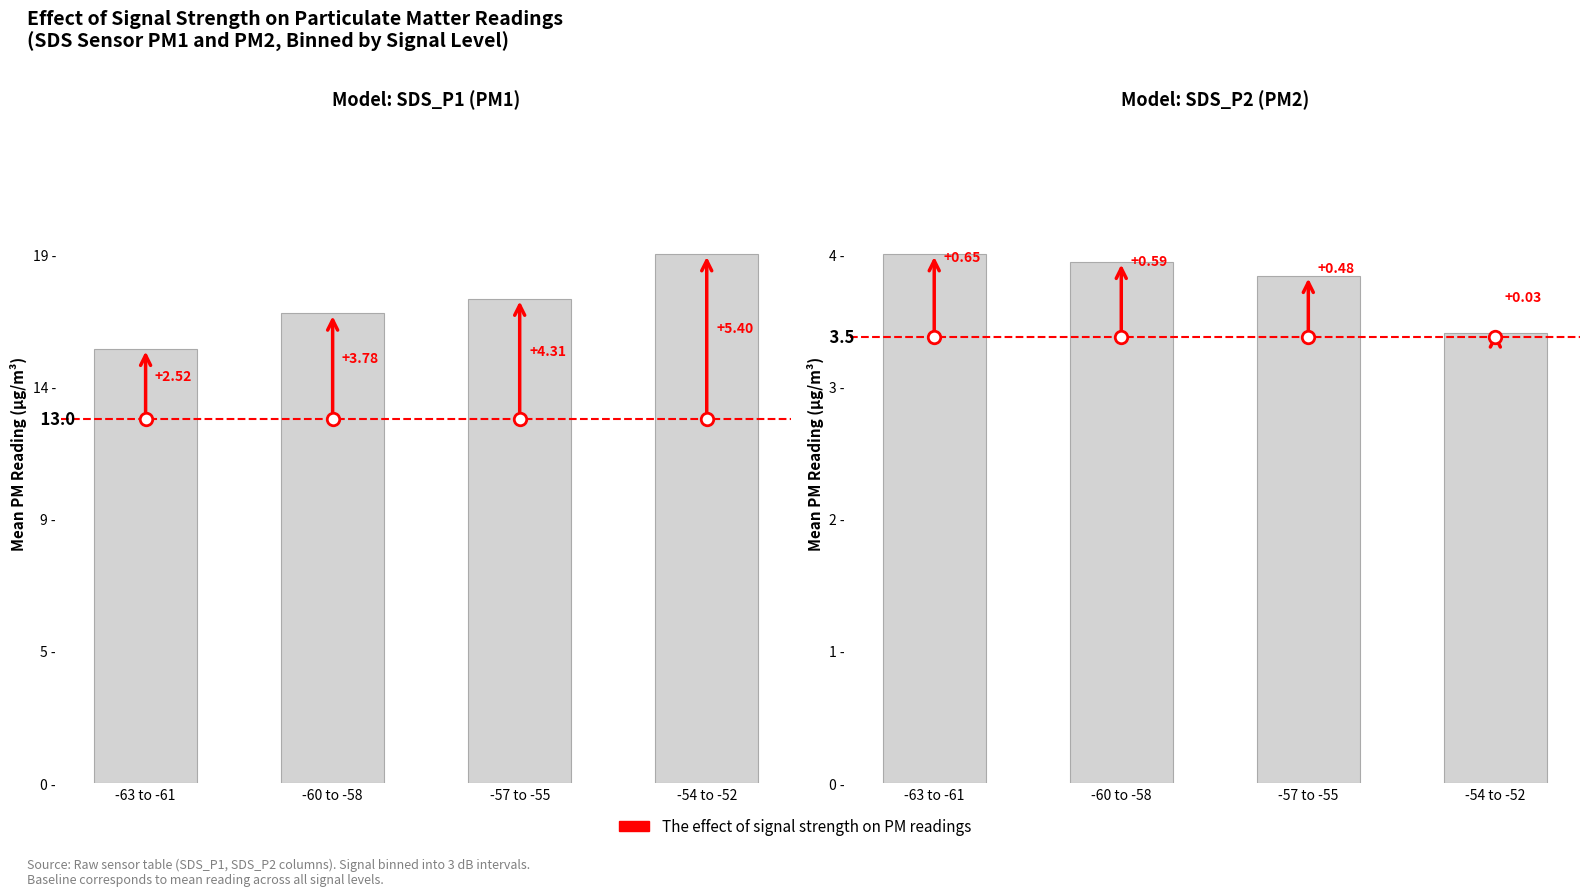

Which series has the largest range (max minus min)?

SDS_P1 (PM1)